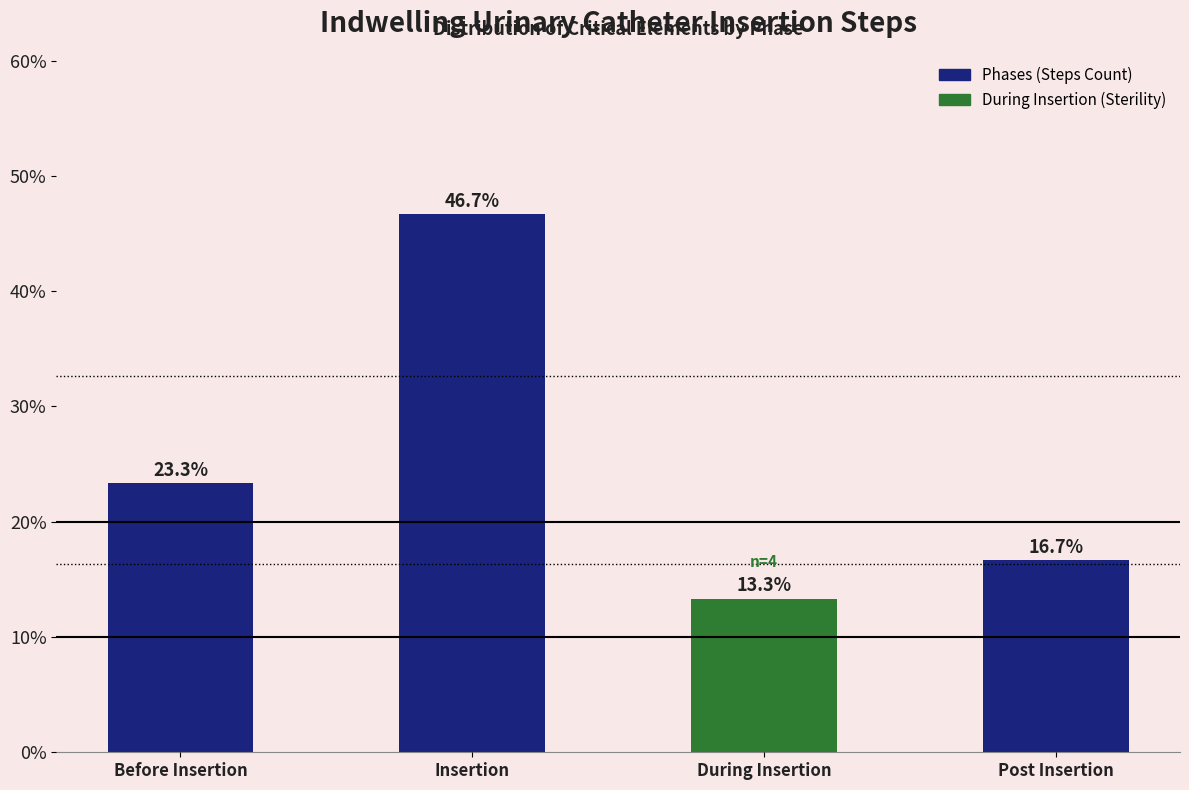

Reading right to left, extract all data points from this chart.

Post Insertion=16.7	During Insertion=13.3	Insertion=46.7	Before Insertion=23.3